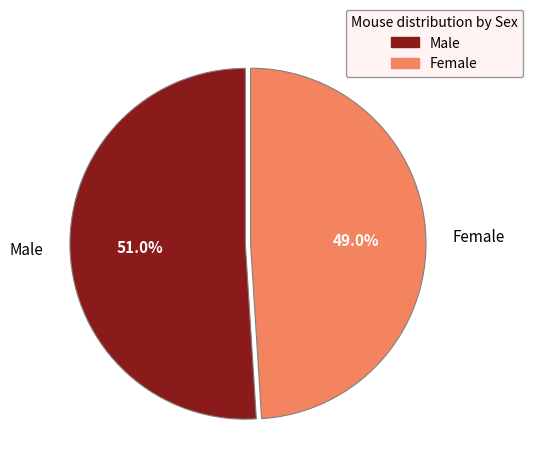

Approximately how many times larger is the value at Male compared to Female?

1.0